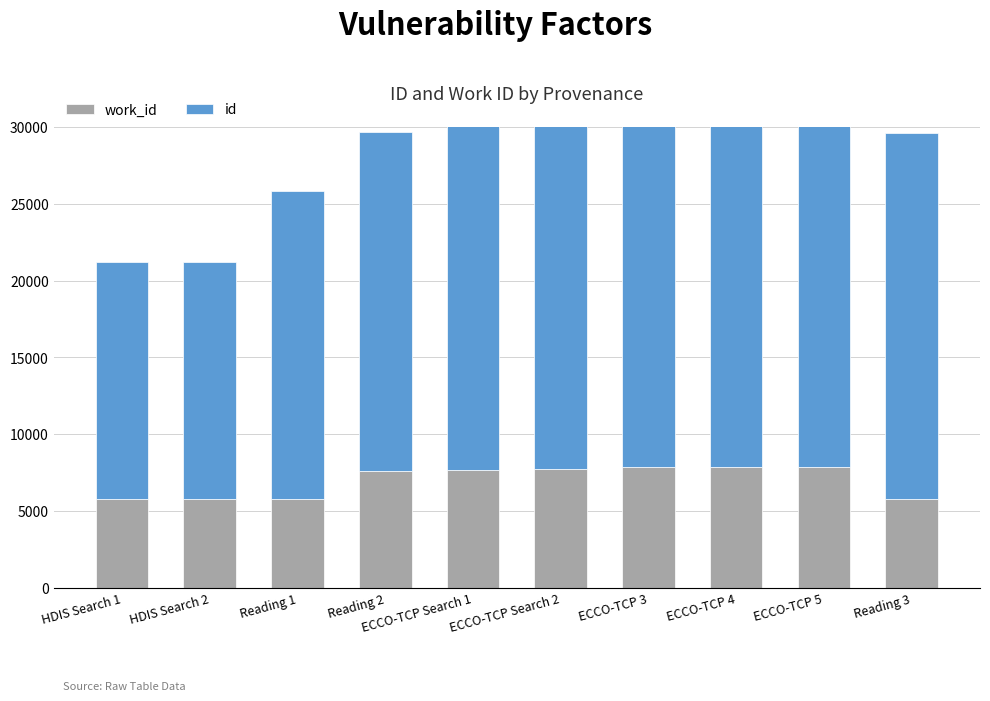

What position from the left is Reading 1?

3